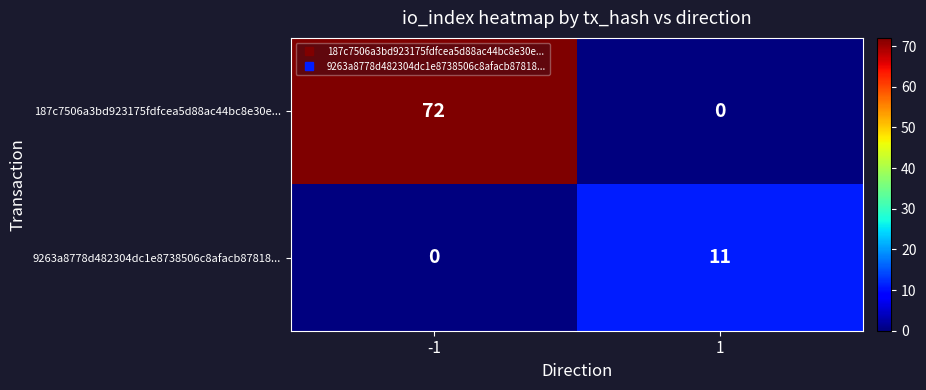

List the series in order of their overall mean, lowest first.

9263a8778d482304dc1e8738506c8afacb87818..., 187c7506a3bd923175fdfcea5d88ac44bc8e30e...